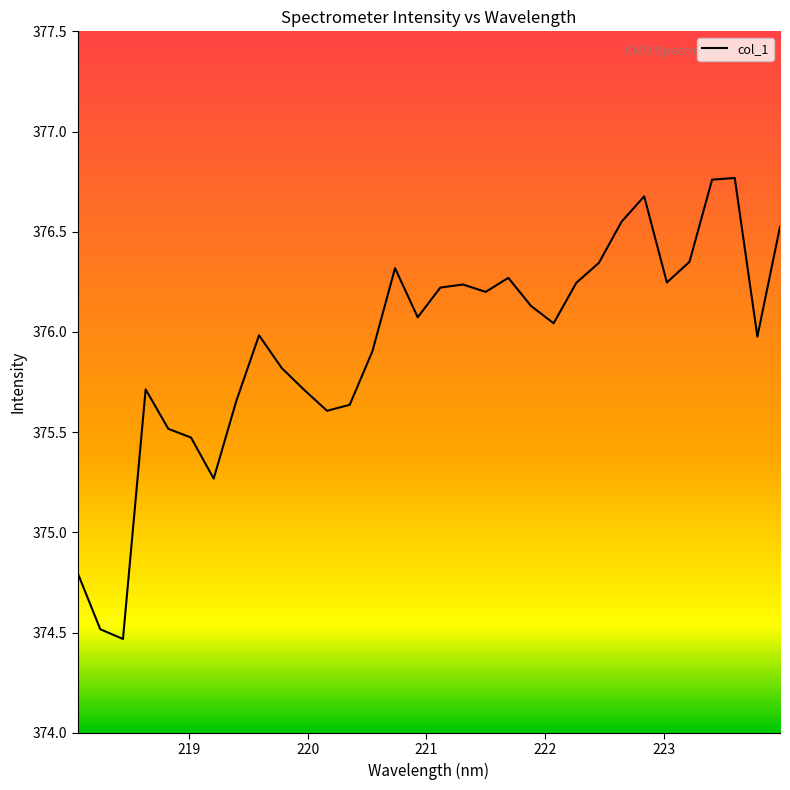

What is the difference between the maximum and second lowest values?

2.3